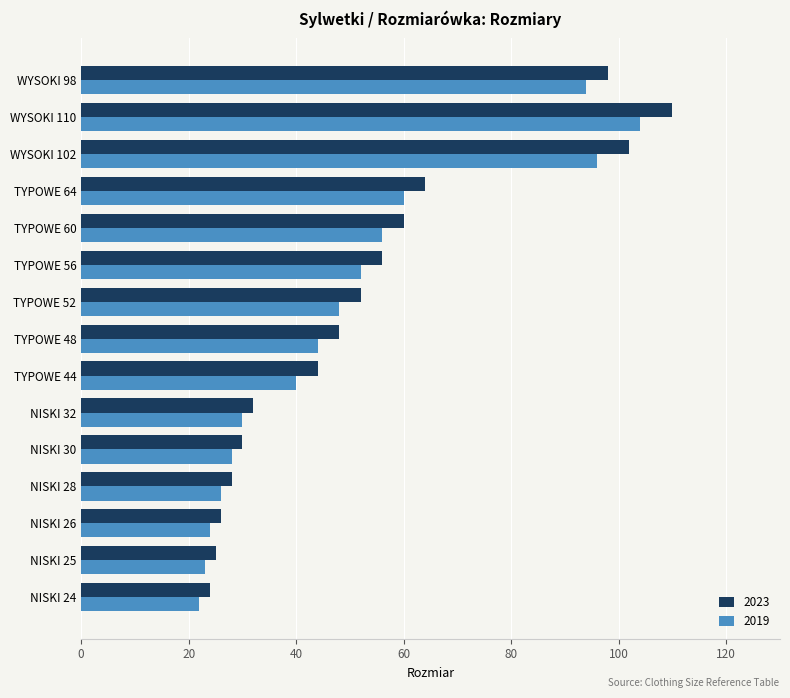

At which label is 2023 closest to 67?

TYPOWE 64